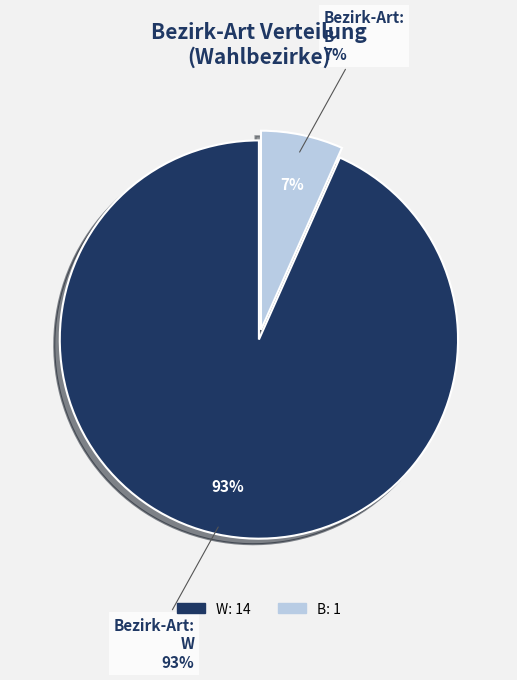

True or false: W accounts for 99% of the total.

False